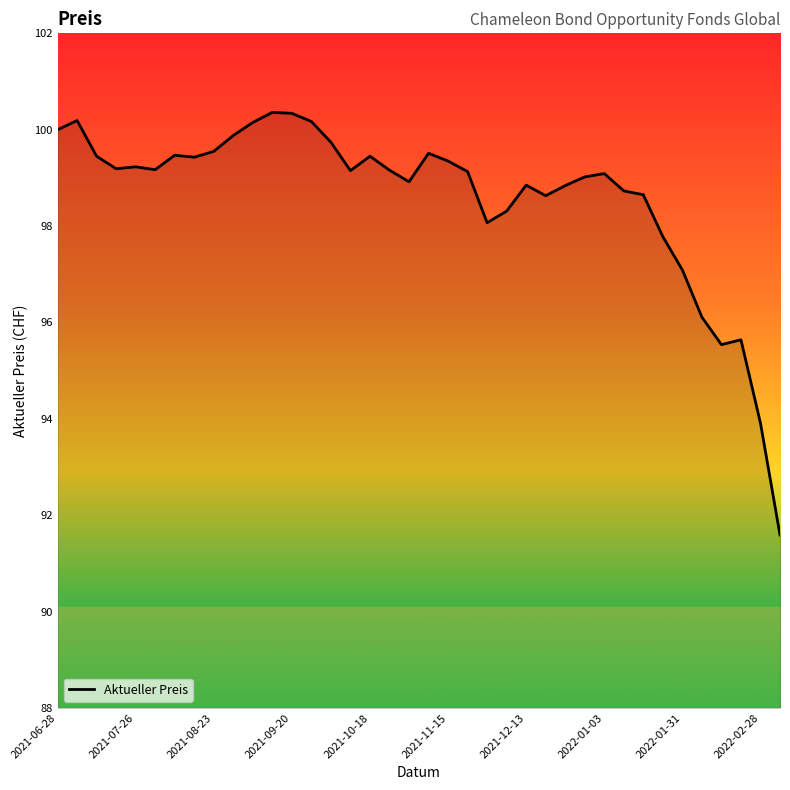

What is the difference between the maximum and minimum values?

8.8